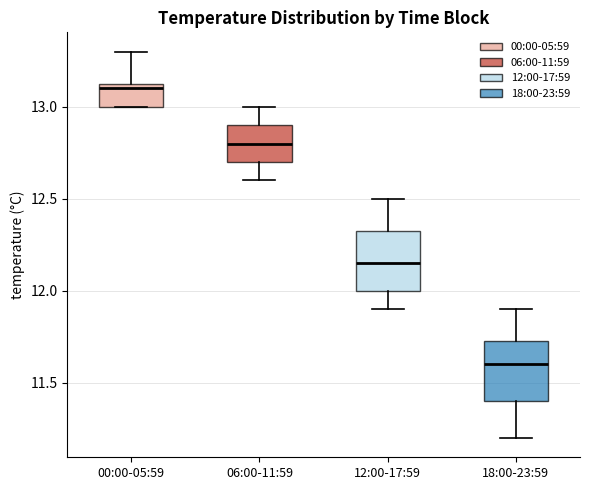

Where is the lower edge of the box for 00:00-05:59 on the y-axis? The values are not printed on the chart, so give them approximately, as read against the axis.

13.00